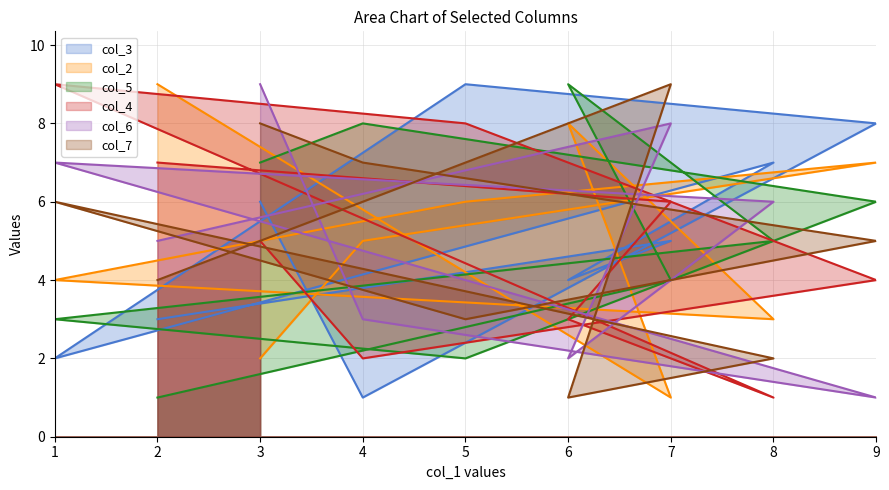

At which label does col_2 first exceed 5?

2